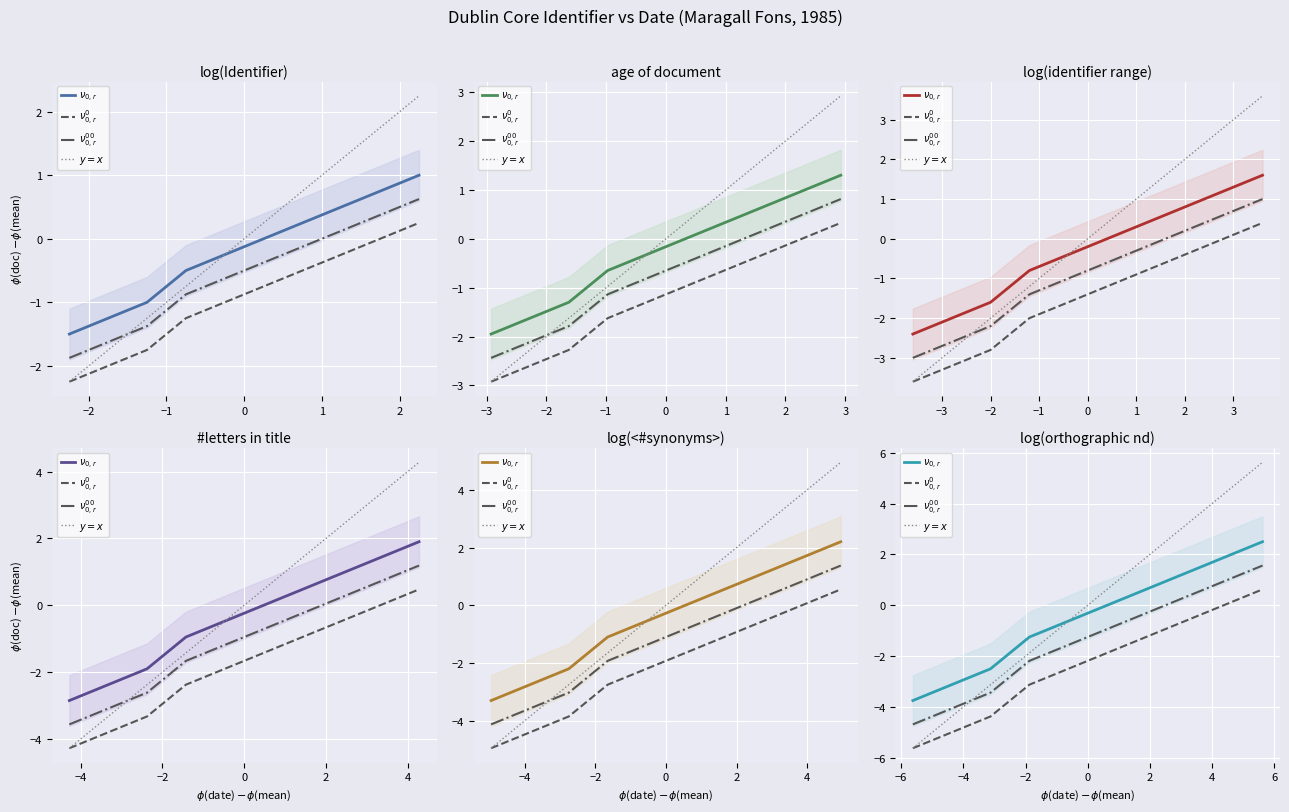

The $\nu_{0,r}$ series shows 0.9 at 3. True or false?

False